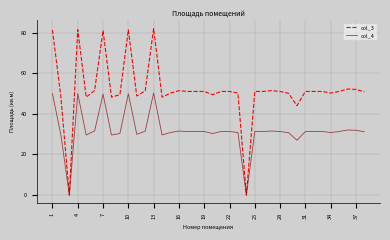

List the series in order of their overall mean, highest first.

col_3, col_4